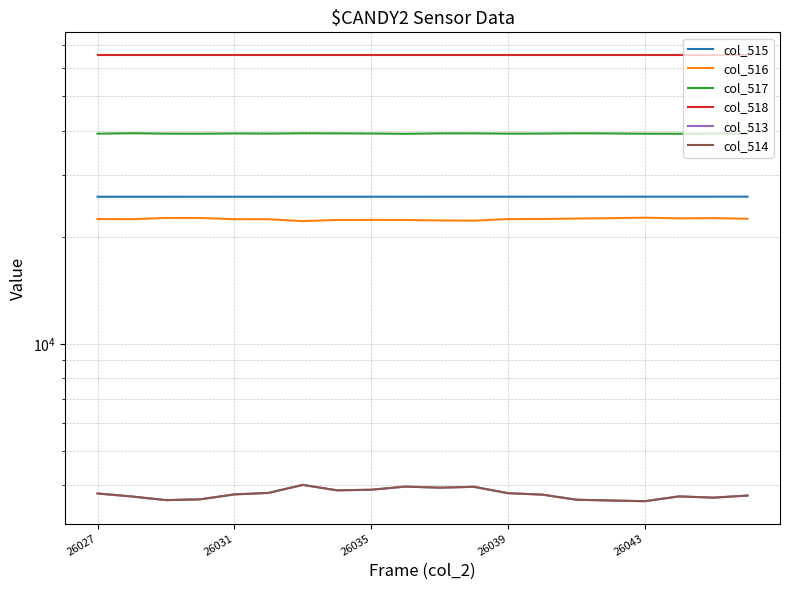

What position from the right is 26027?

20